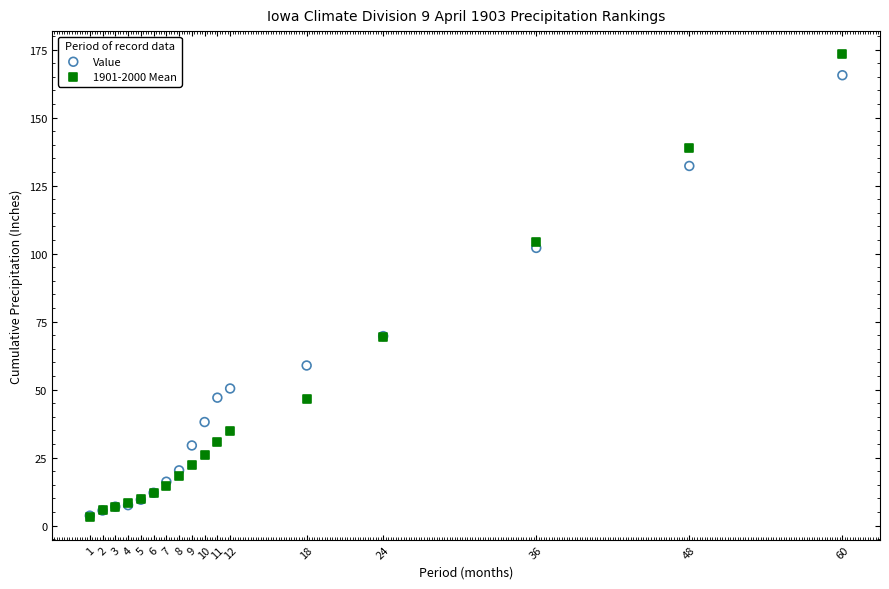

What are all the series names shown in the legend?

Value, 1901-2000 Mean